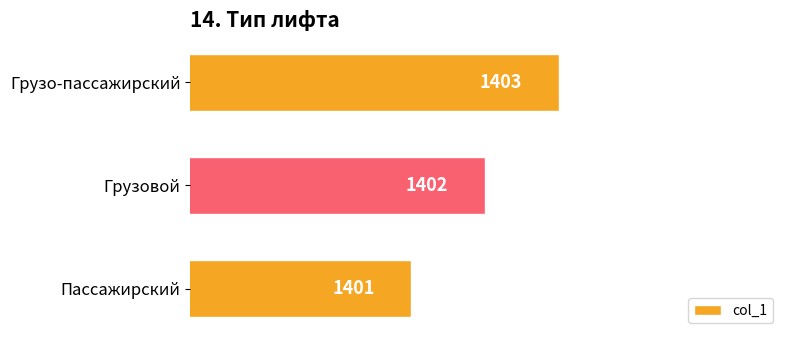

The chart shows a value of 1402 at Грузовой. True or false?

True